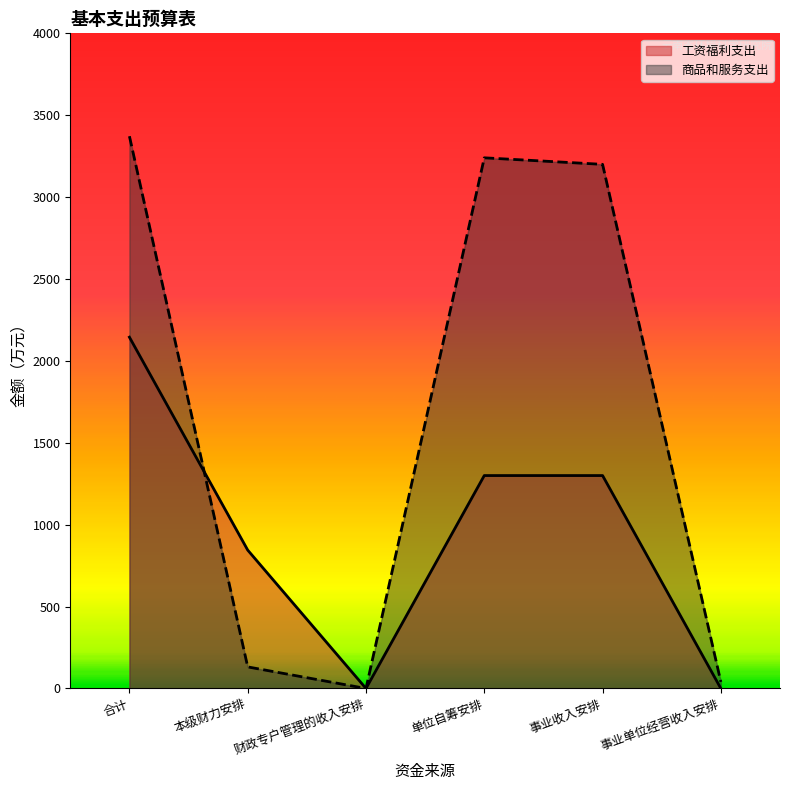

Which series has the largest range (max minus min)?

商品和服务支出